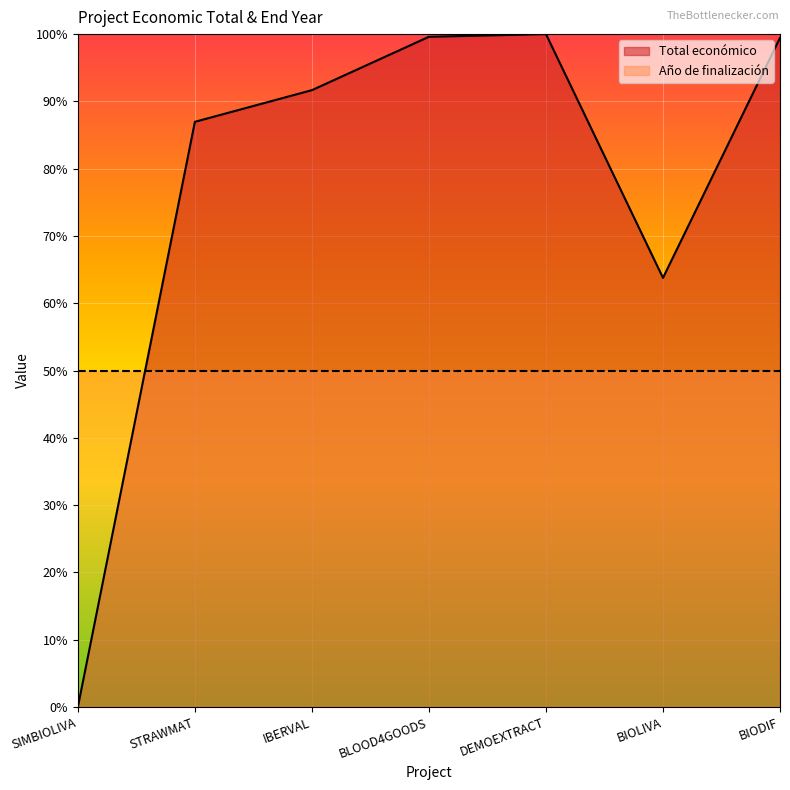

What is the greatest value displayed?

1.0